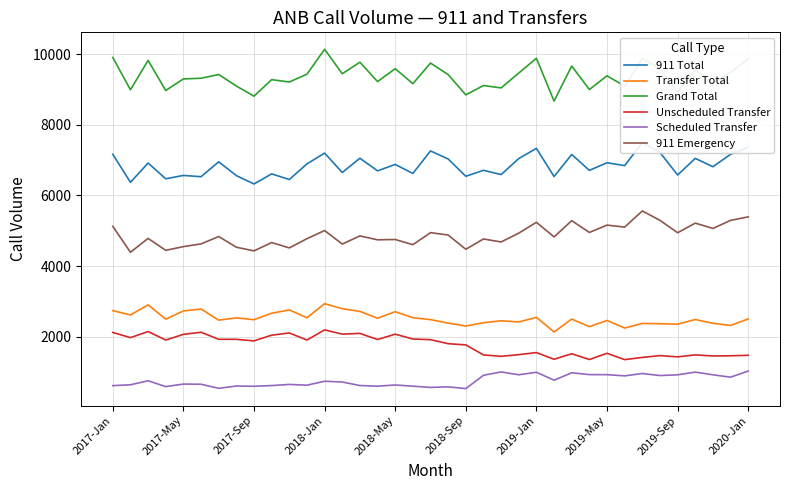

In Transfer Total, how many points are lower than both neighbors (excluding endpoints)?

13